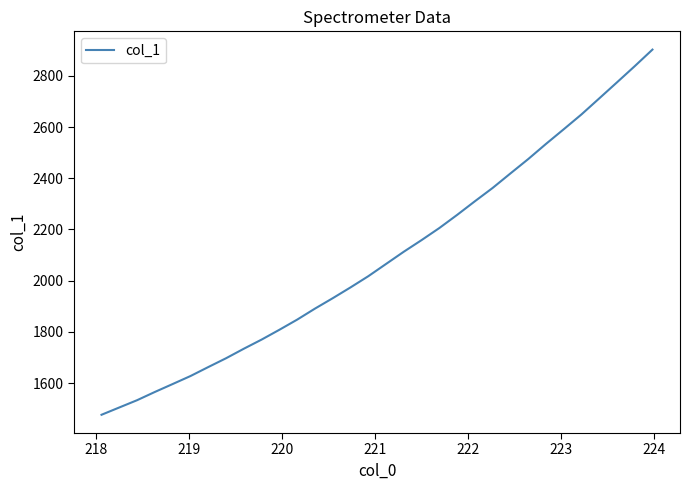

Does the chart have visible grid lines?

No